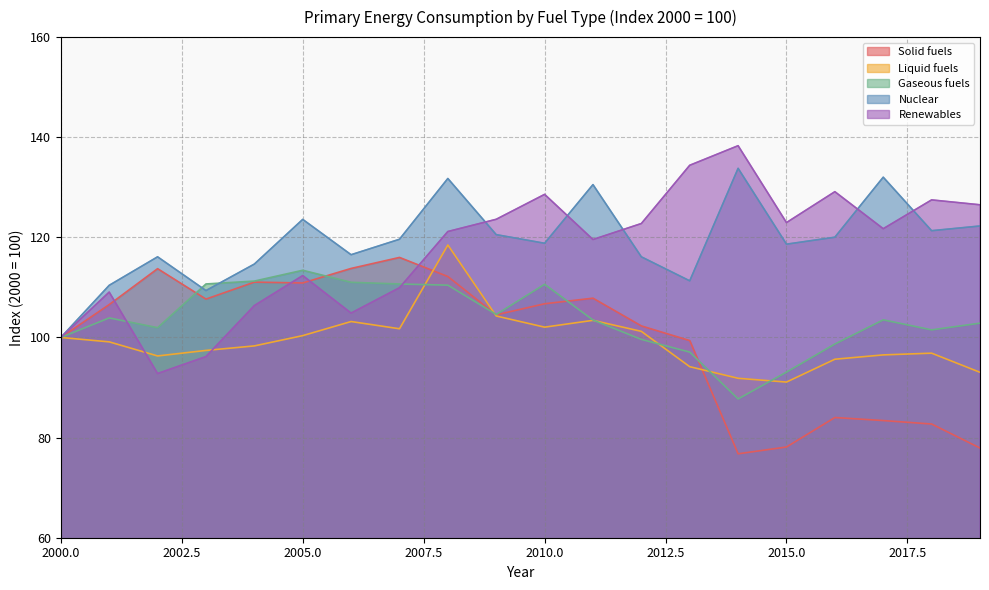

True or false: Solid fuels and Nuclear intersect in this chart.

False